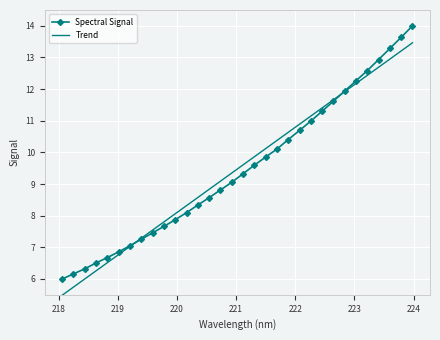

What is the maximum value for Trend?

13.5